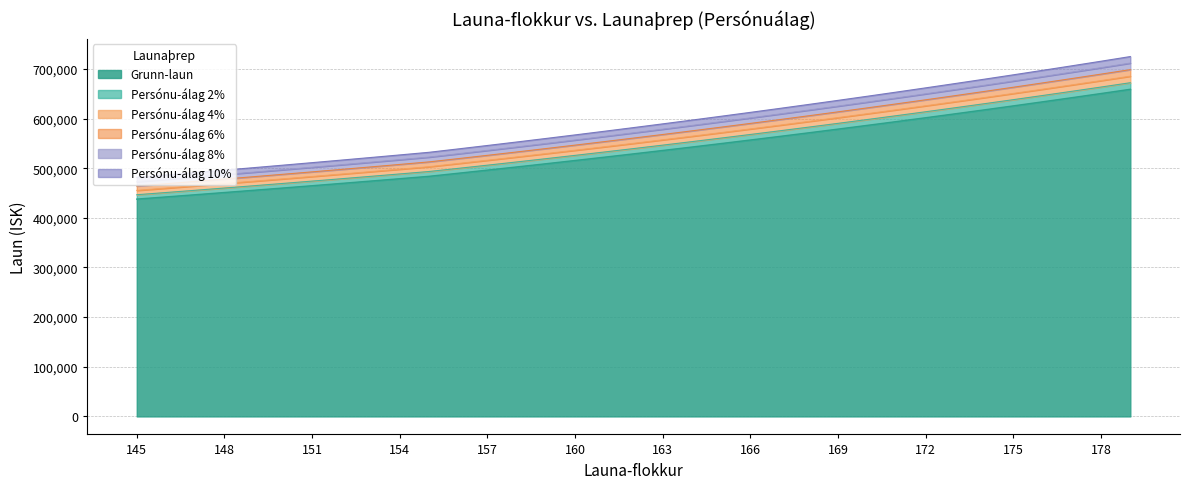

How many distinct data groups are displayed?

6